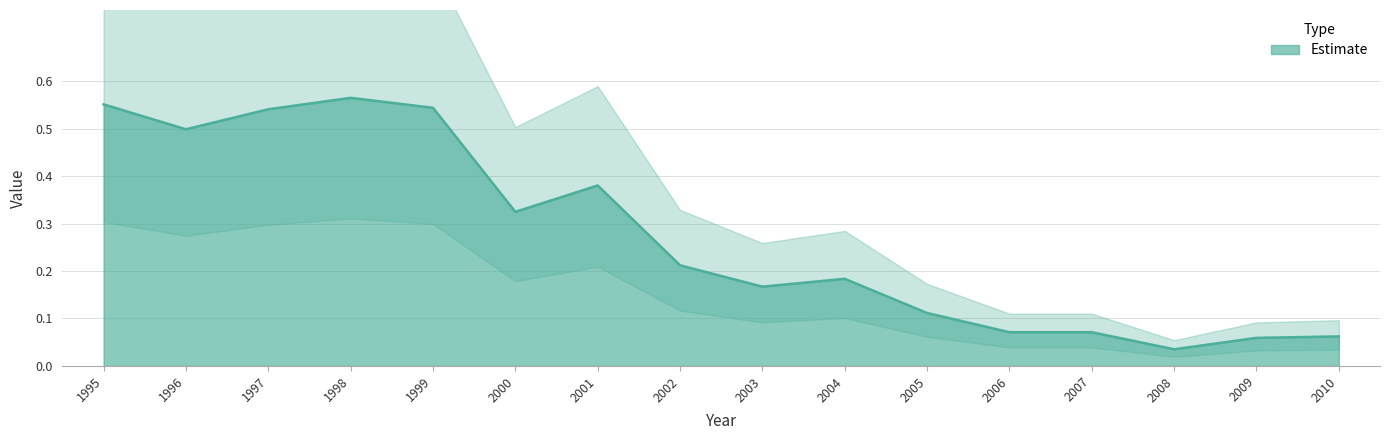

What is the difference between the maximum and minimum values?

0.5